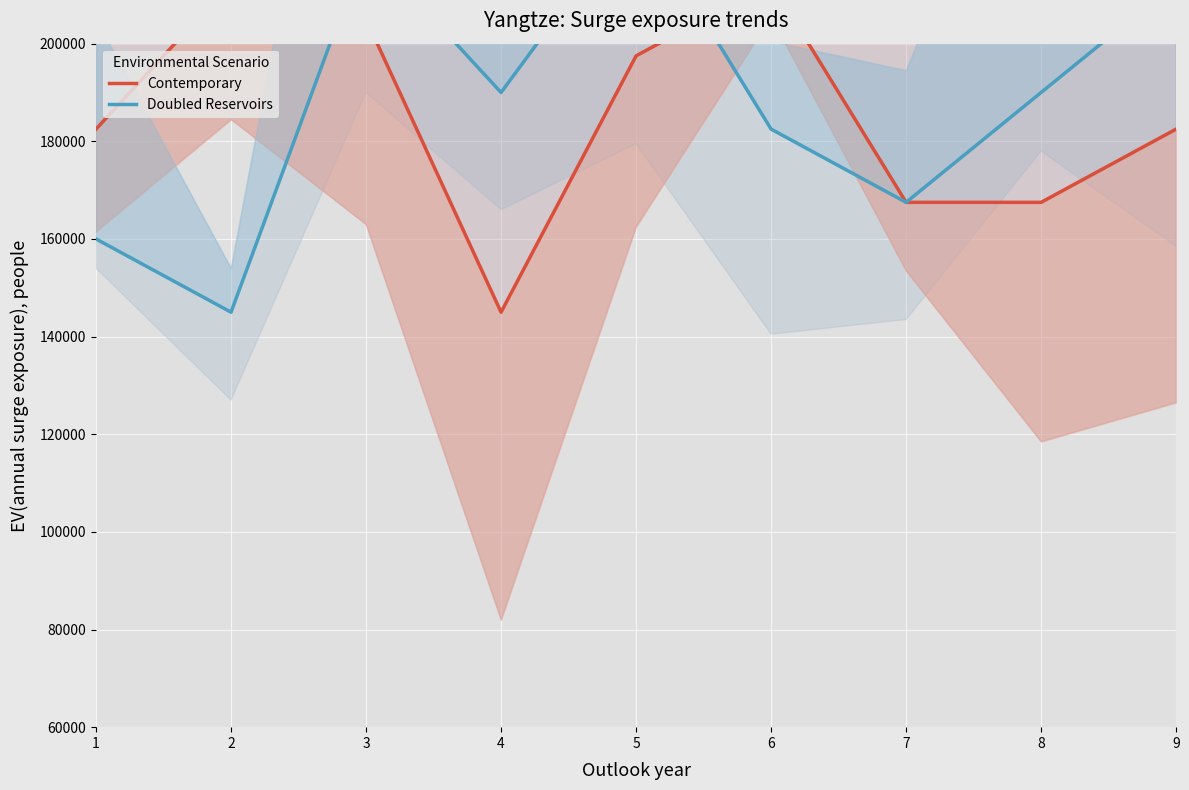

Where is Doubled Reservoirs nearest to the value 186250?

4